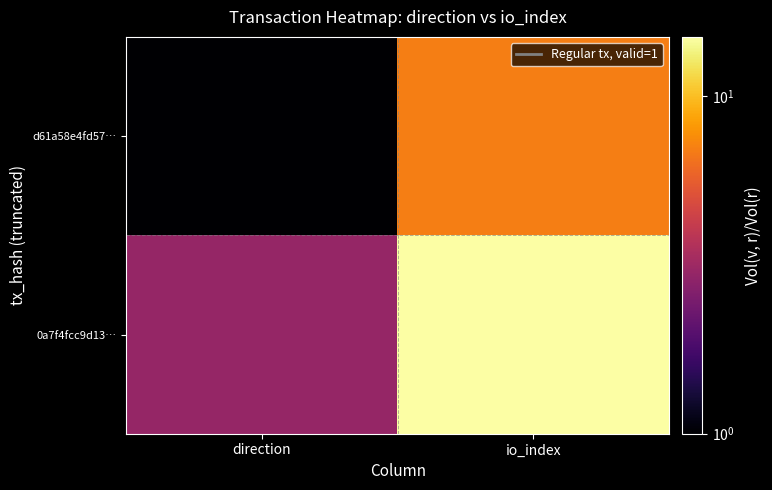

Which series has the largest total across all categories?

0a7f4fcc9d13…